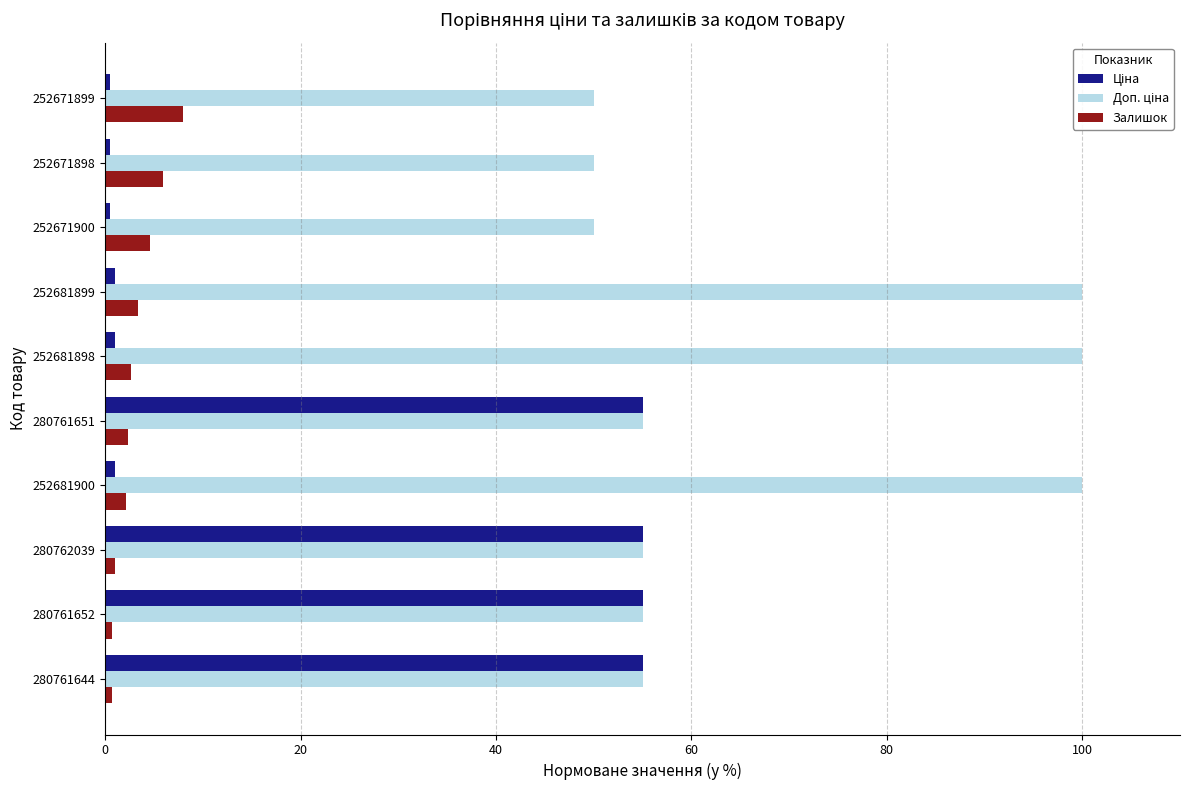

At how many categories does at least one series exceed 79?

3